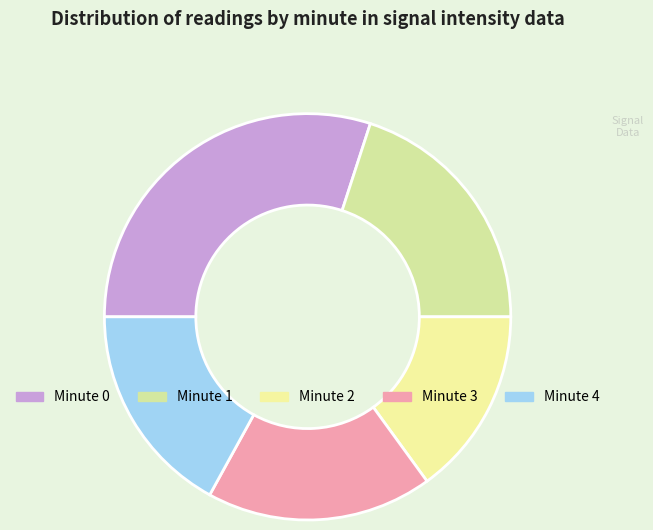

What portion of the pie excludes Minute 0?

70.0%